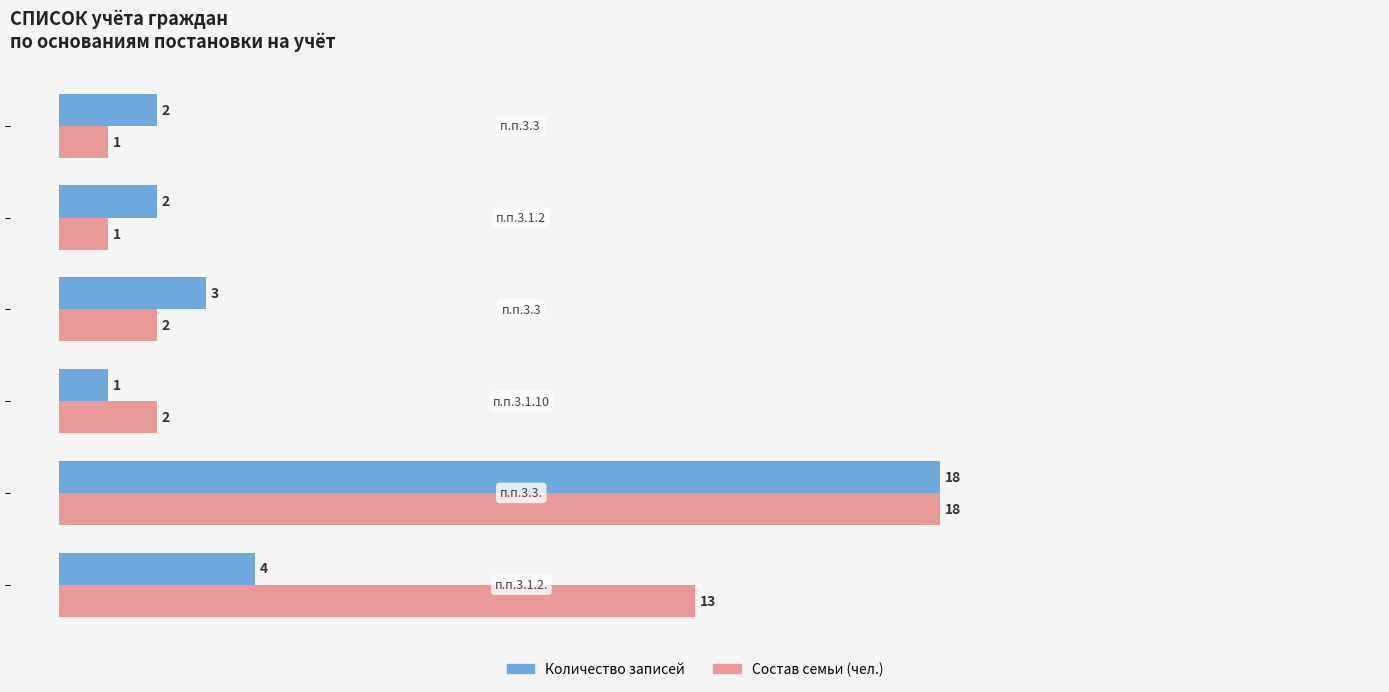

How many data points does each series have?

6